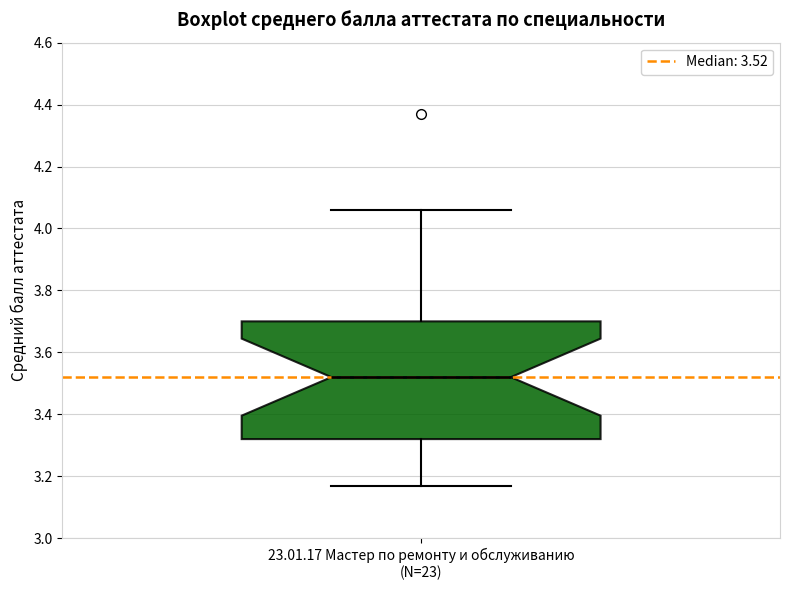

Transcribe this box plot: give where the median line is, the range the box spans, and where the two whiskers end, as read against the y-axis. The values are not printed on the chart, so give them approximately, as read against the axis.

median 3.52, box 3.32 to 3.70, whiskers 3.18 to 4.06